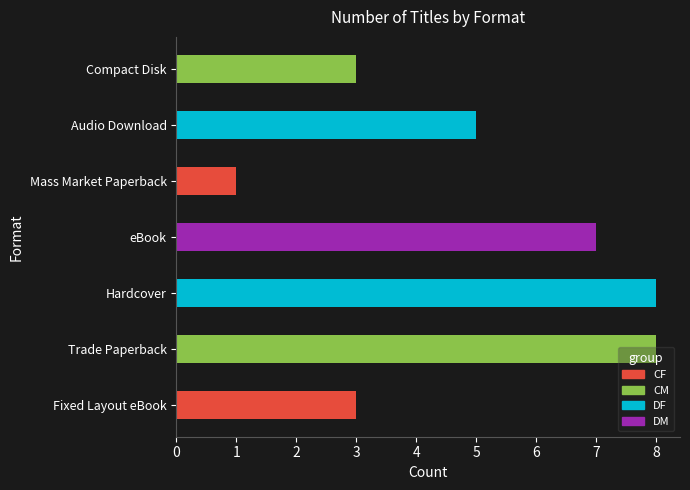

How many bars are there in total?

7